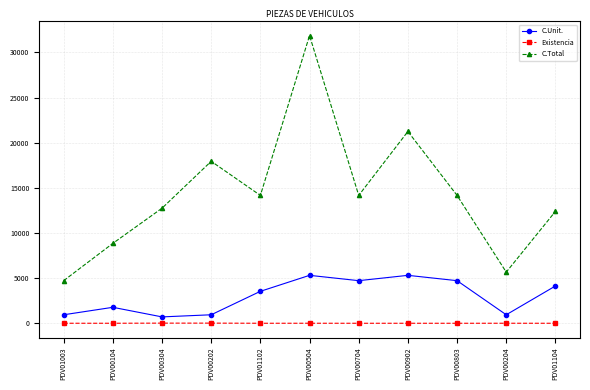

What is the label of the 8th point from the right?

PDV00202